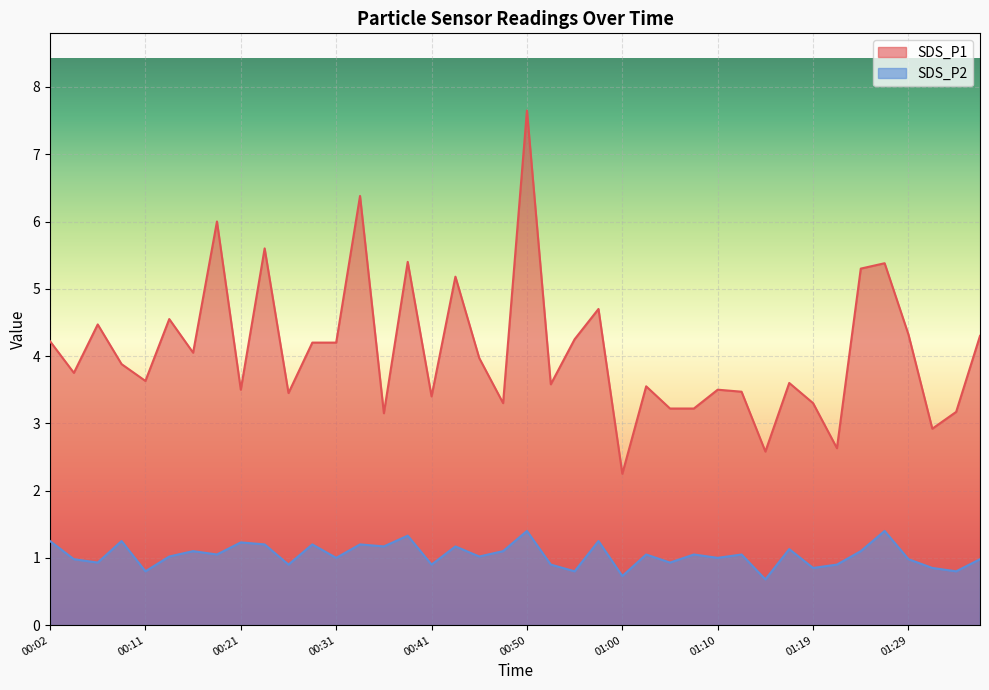

The value of SDS_P2 at 01:32 is 0.8. True or false?

True